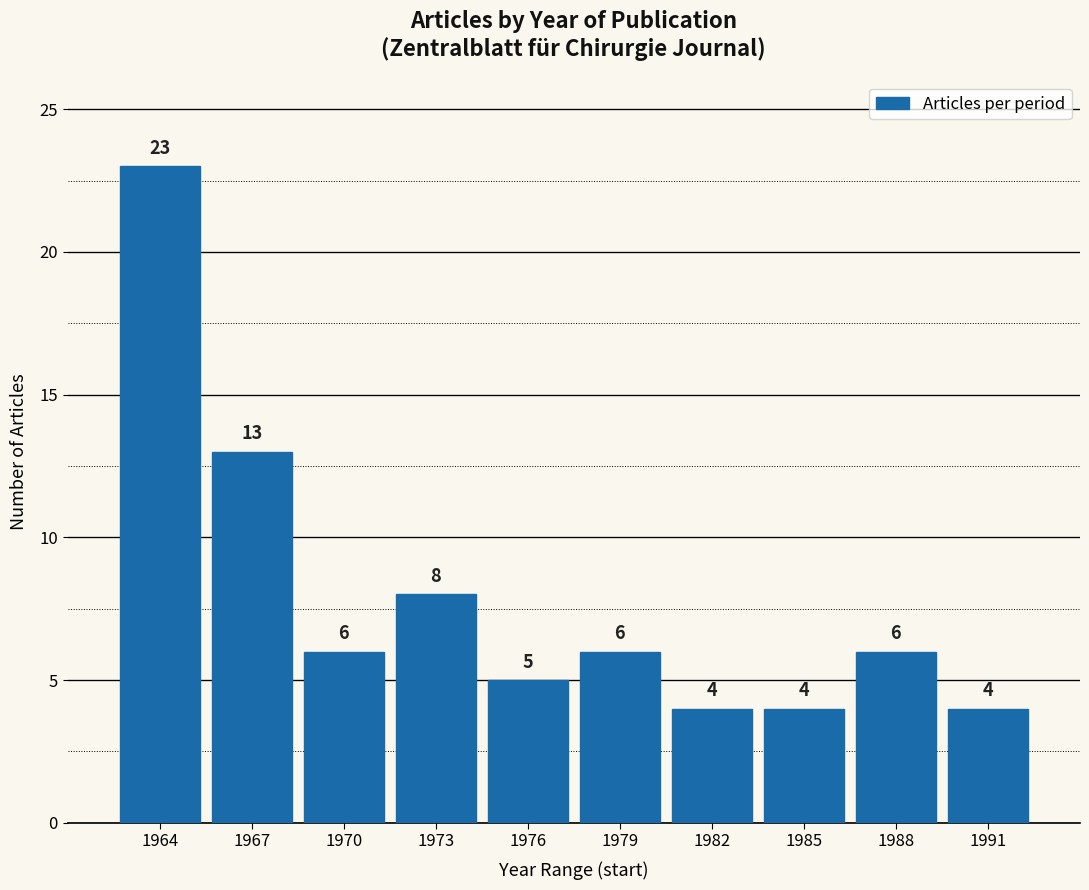

Reading right to left, transcribe all the data shown in this chart.

4	6	4	4	6	5	8	6	13	23